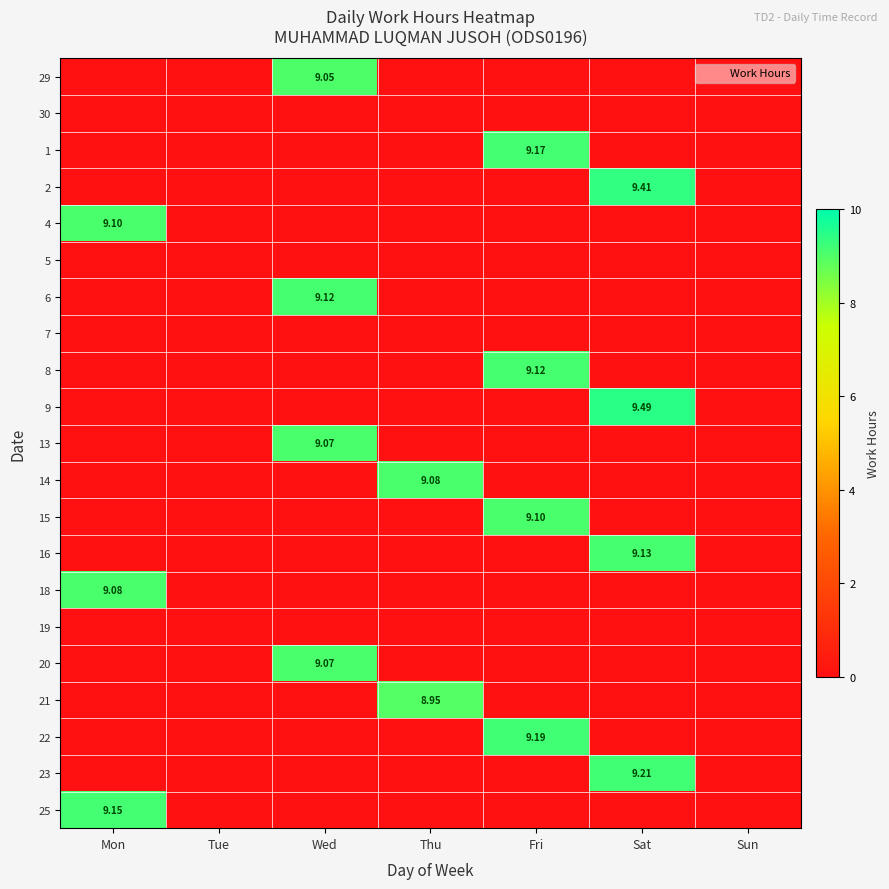

What is the sum of all 25 values?

9.2